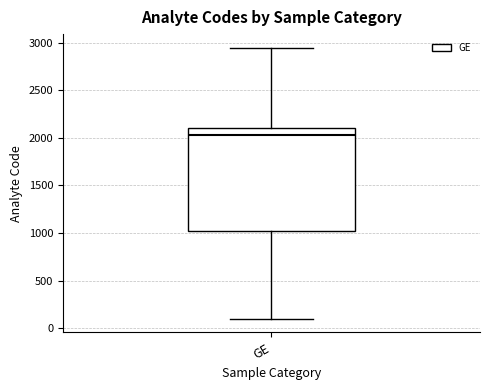

Read this box plot against the y-axis: the position of the median line, the range covered by the box, and the ends of both whiskers. The values are not printed on the chart, so give them approximately, as read against the axis.

median 2050, box 1050 to 2100, whiskers 100 to 2950